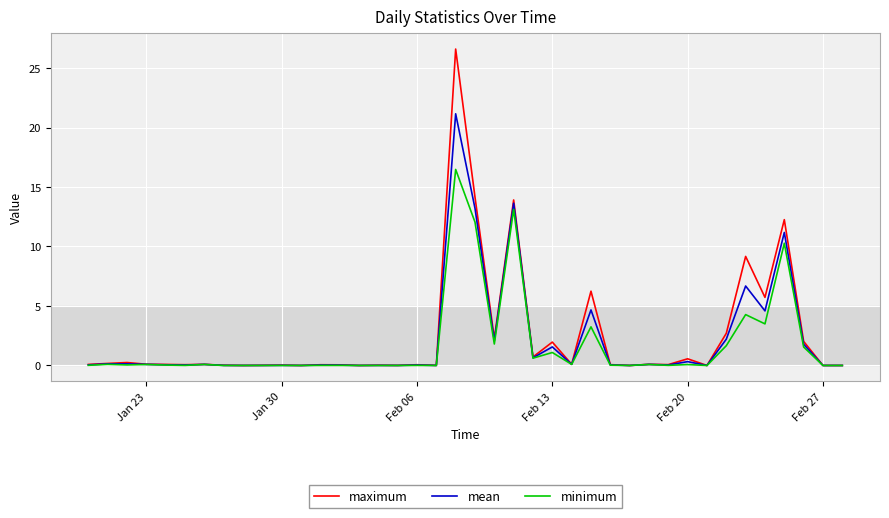

Is this an area chart (filled region under the line)?

No